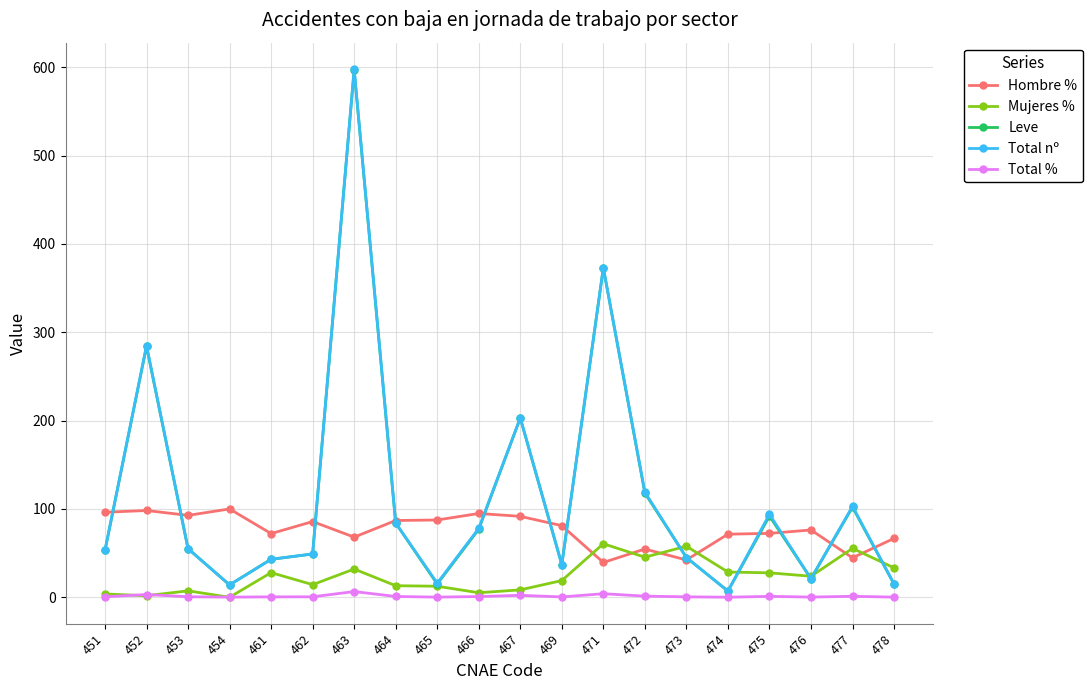

What is the greatest value displayed?

598.0